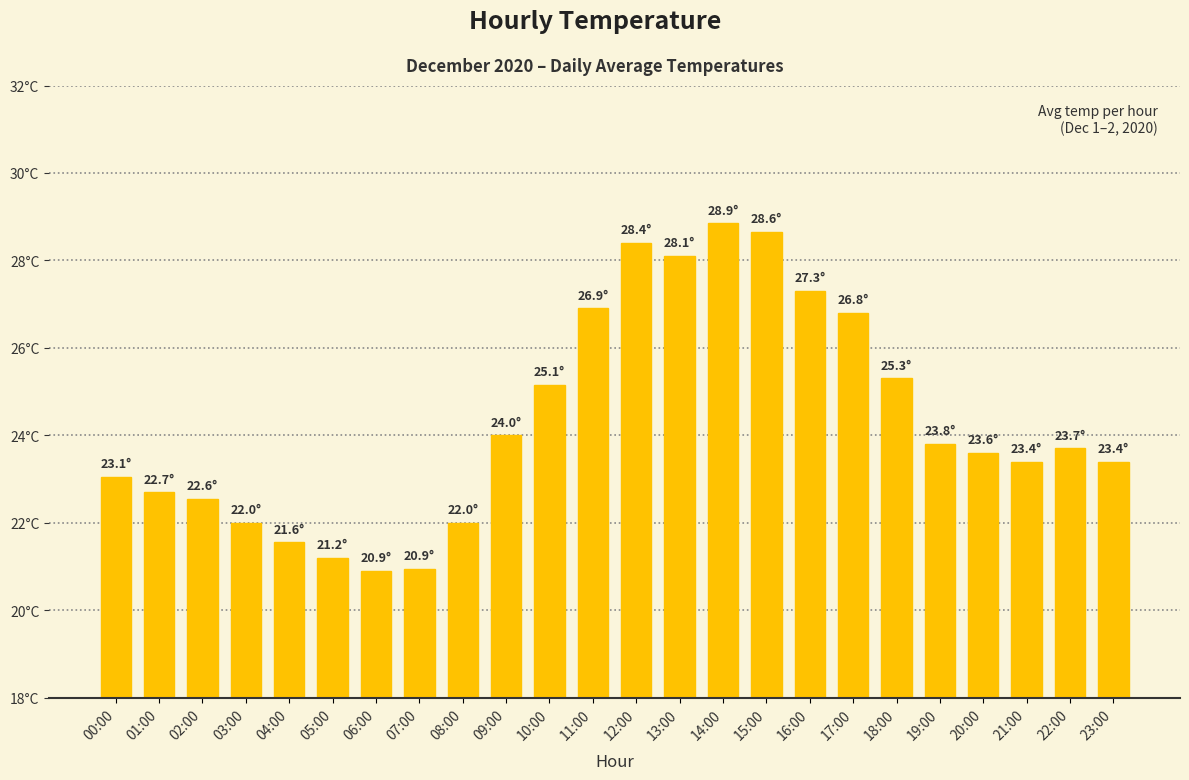

Are the bars horizontal?

No